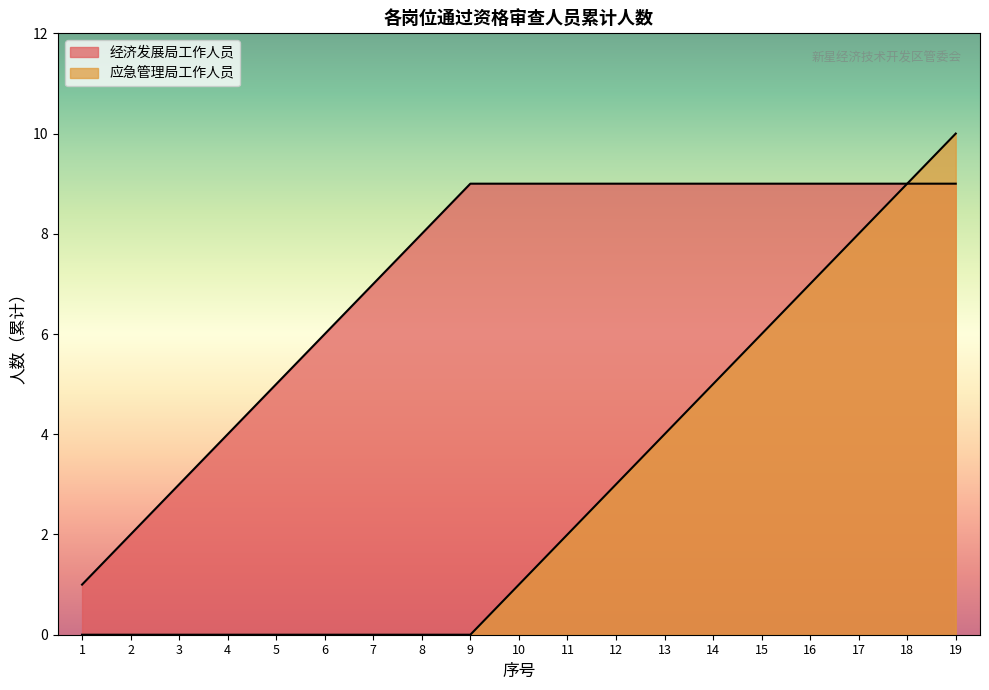

True or false: 经济发展局工作人员 has more than 2 interior local peaks.

False